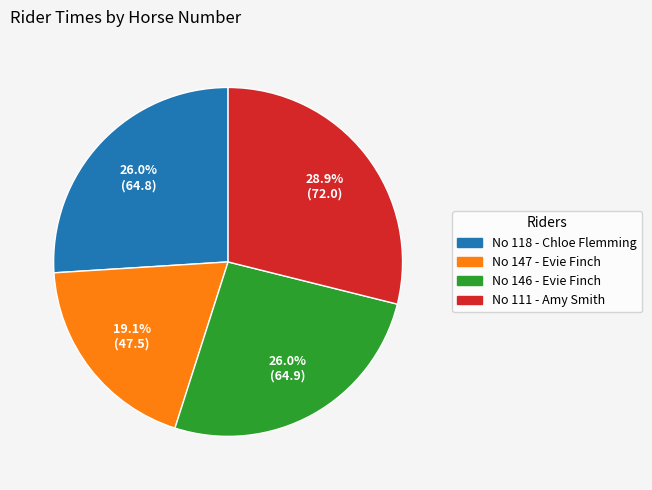

Does any single category account for the majority?

No